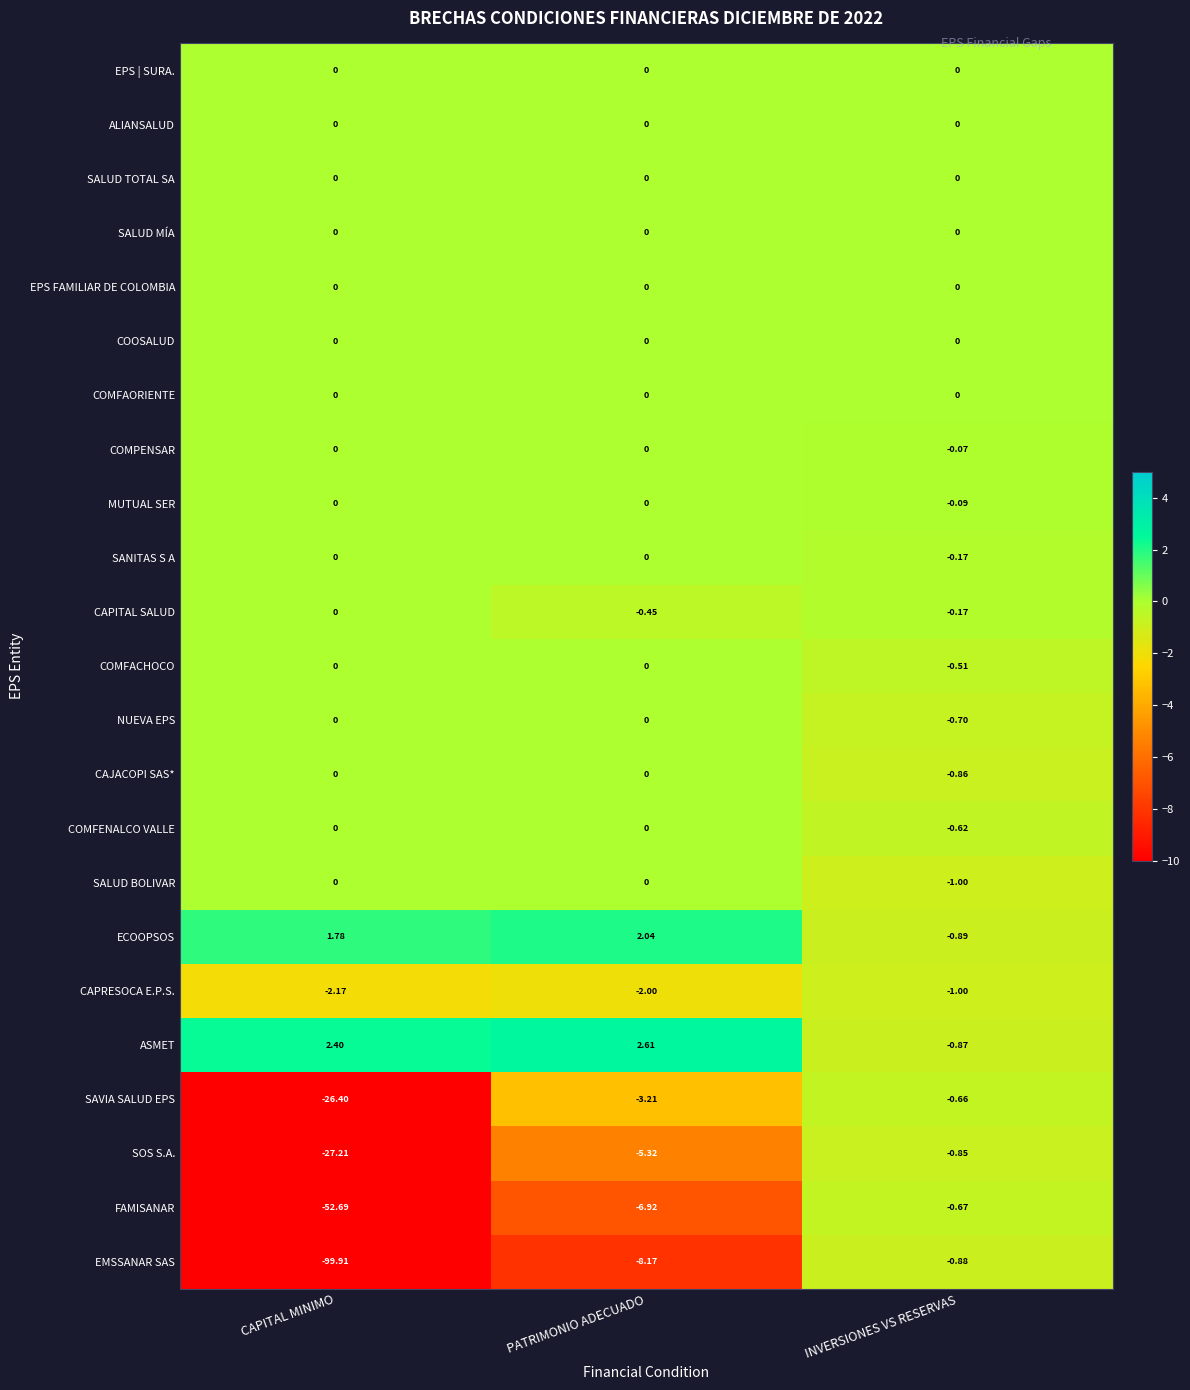

Which series has the widest spread of values?

EMSSANAR SAS